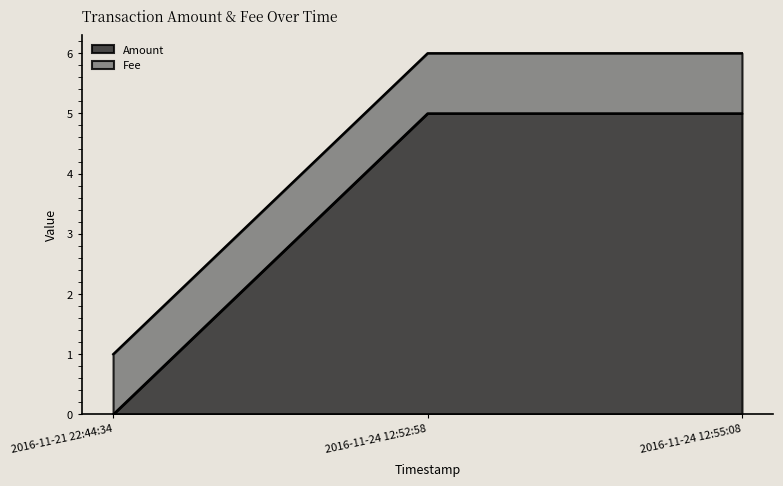

Reading left to right, what are all the values shown in this chart?

0	5	5